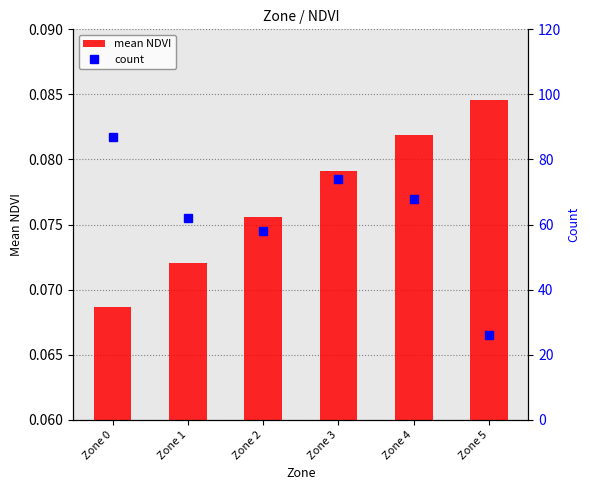

How many series are shown in this chart?

2